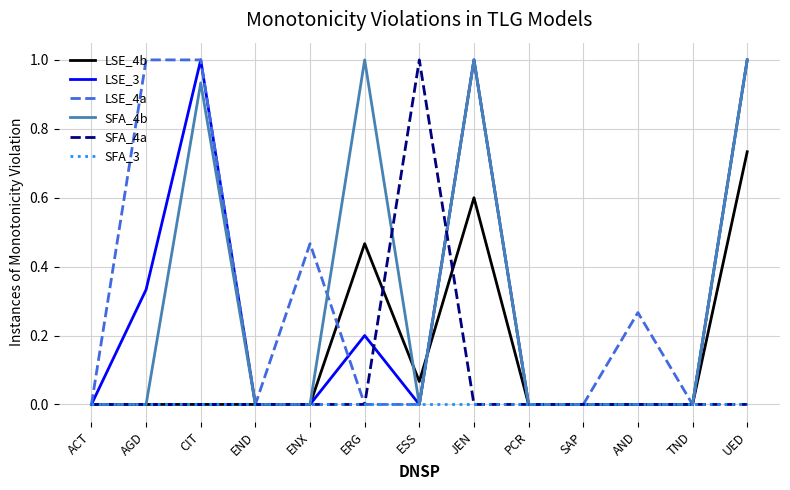

Between ACT and AGD, which series saw the biggest shift?

LSE_4a